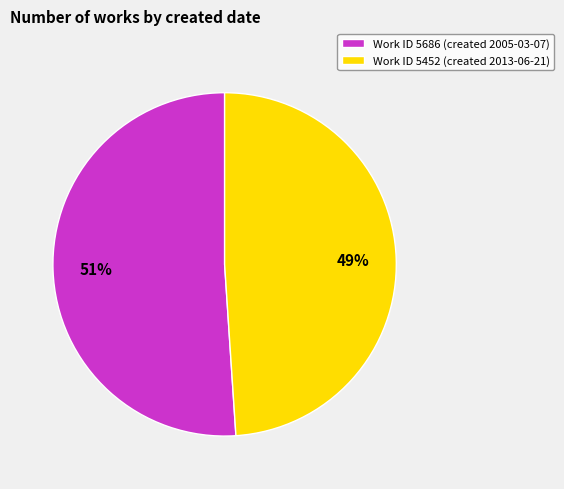

The Work ID 5452 (created 2013-06-21) slice represents 58% of the pie. True or false?

False